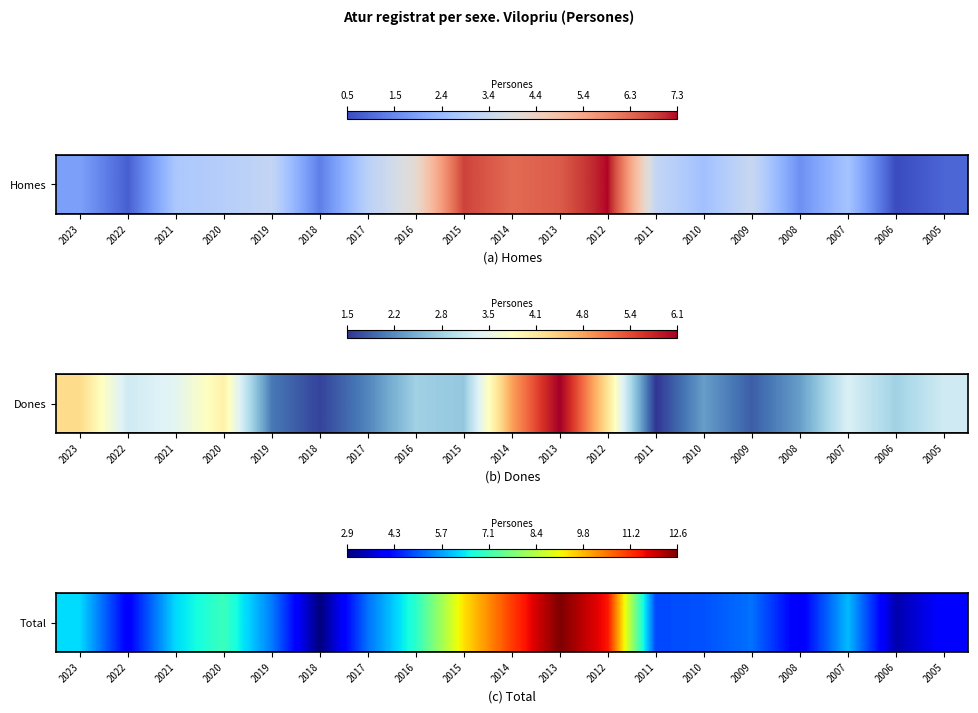

True or false: the data shows 1.6 at 2006.

False